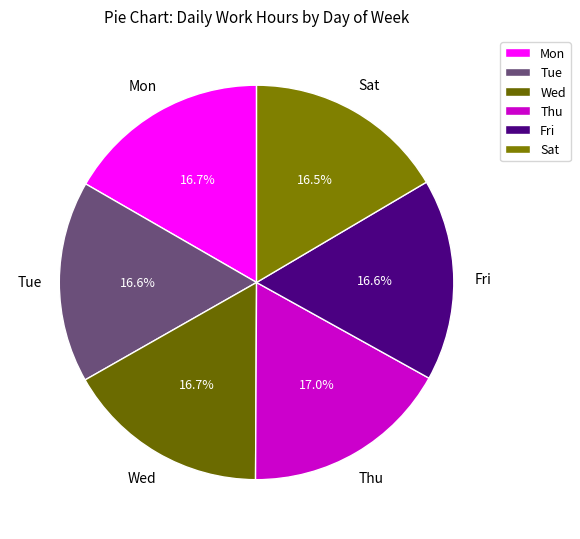

How much of the chart is everything except Fri?

83.4%